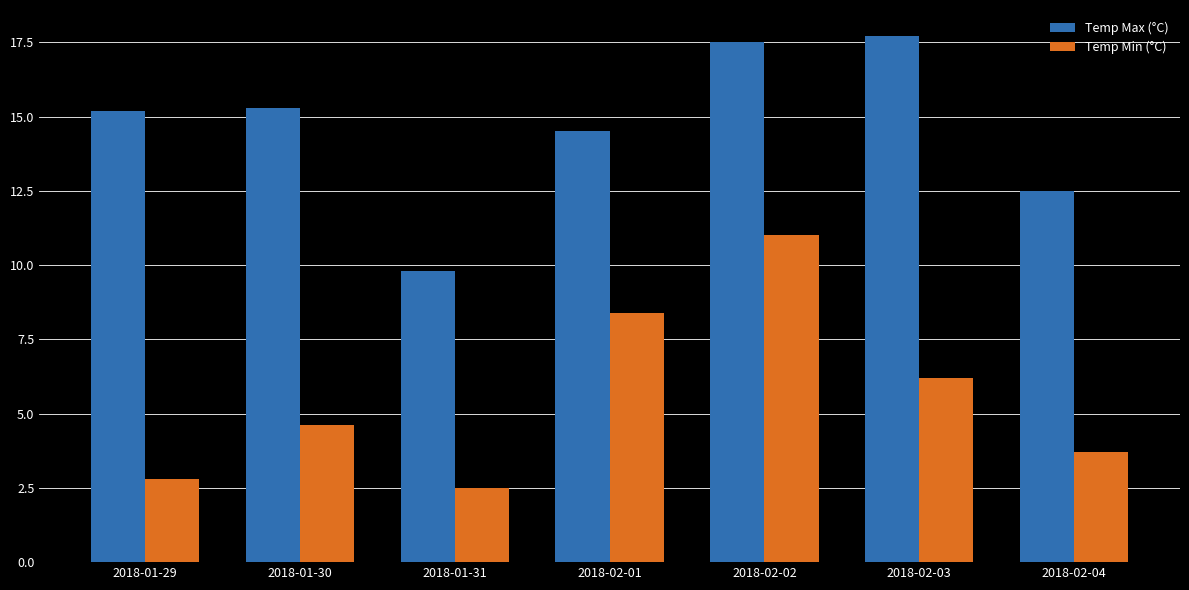

How many bars are there in total?

14